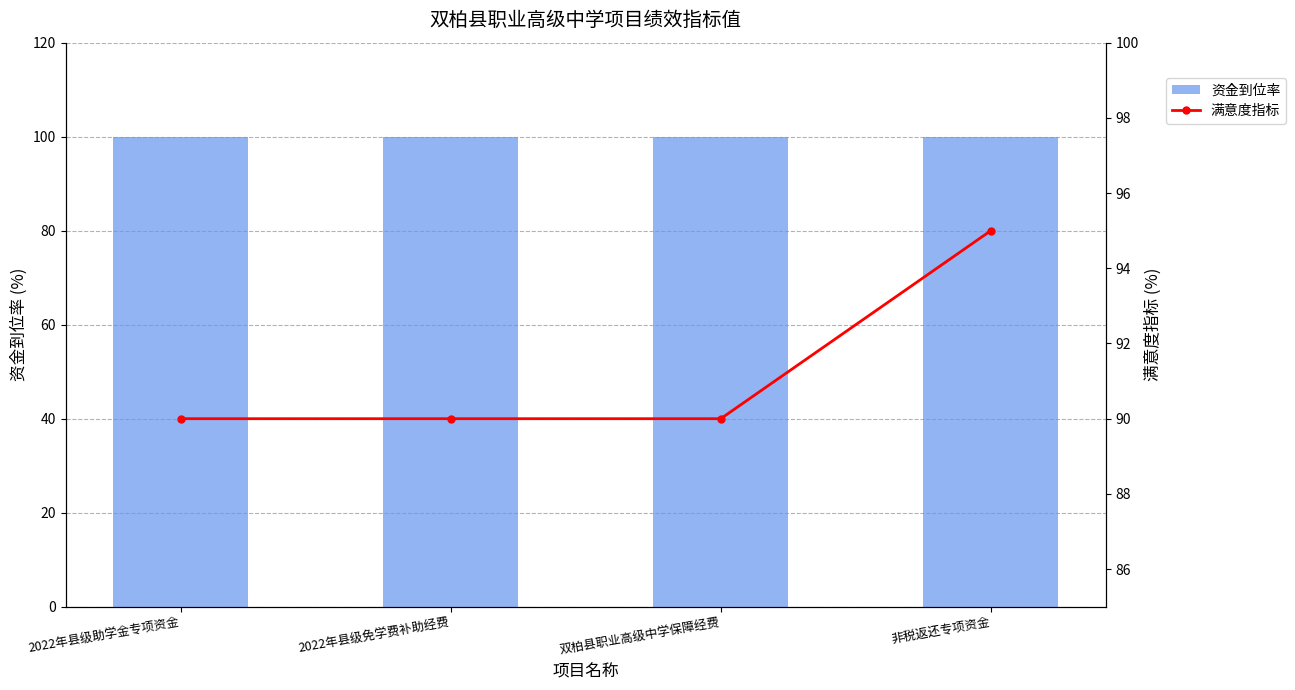

List the labels in order of 满意度指标 value, smallest first.

2022年县级助学金专项资金, 2022年县级免学费补助经费, 双柏县职业高级中学保障经费, 非税返还专项资金